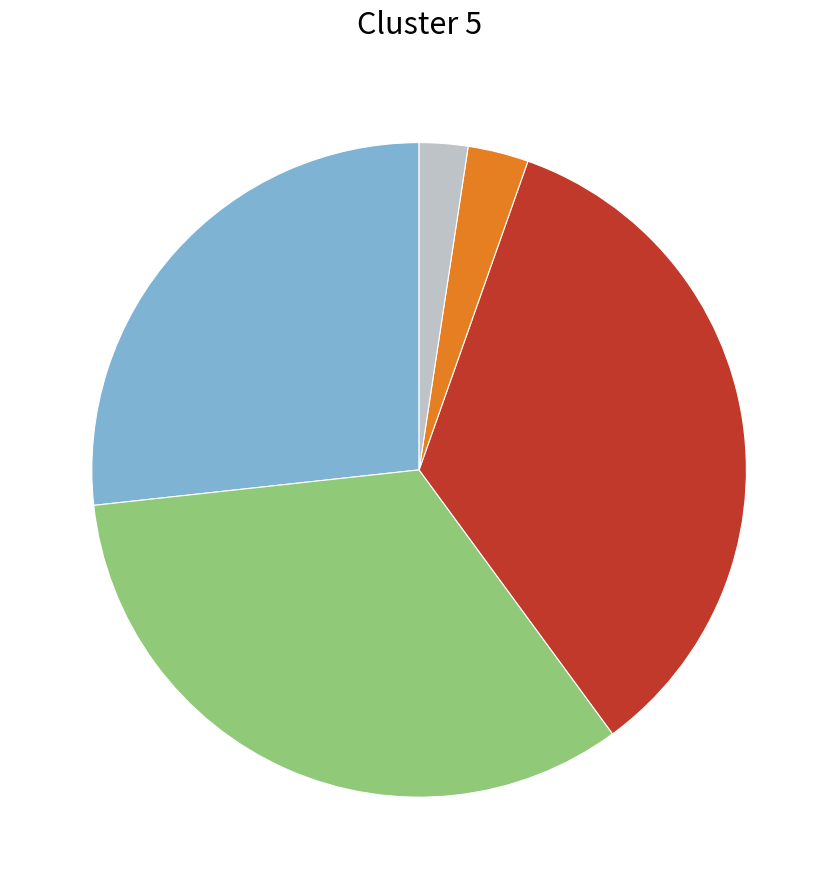

Does any single category account for the majority?

No